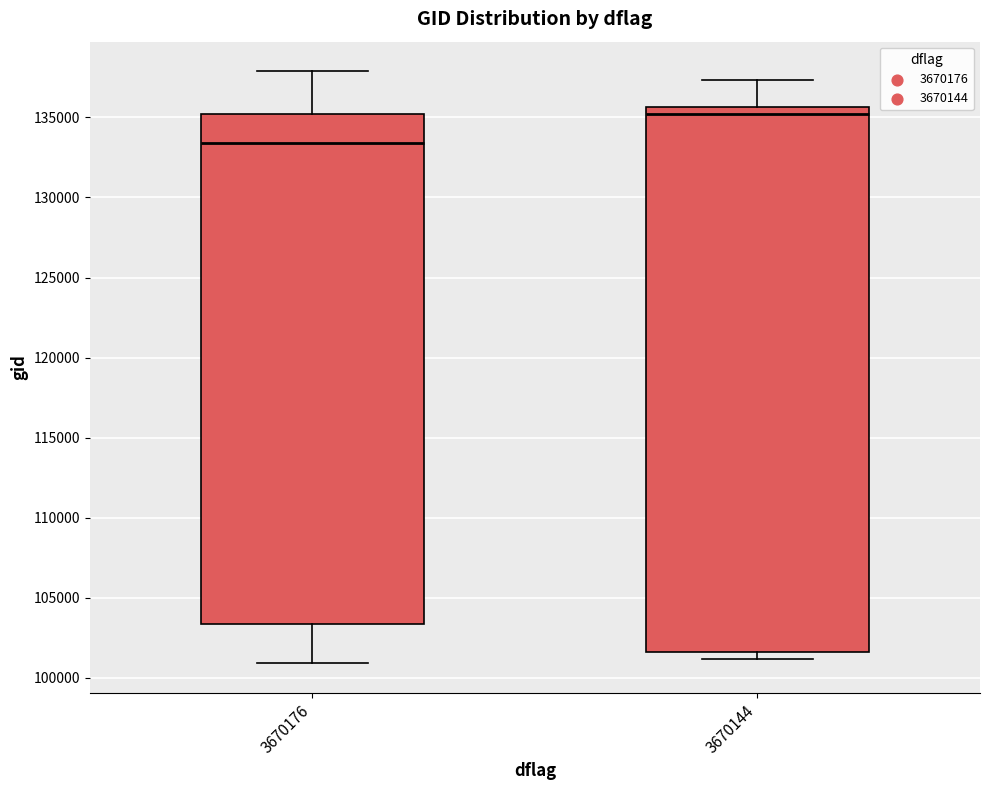

Which box's median line is the highest?

3670144